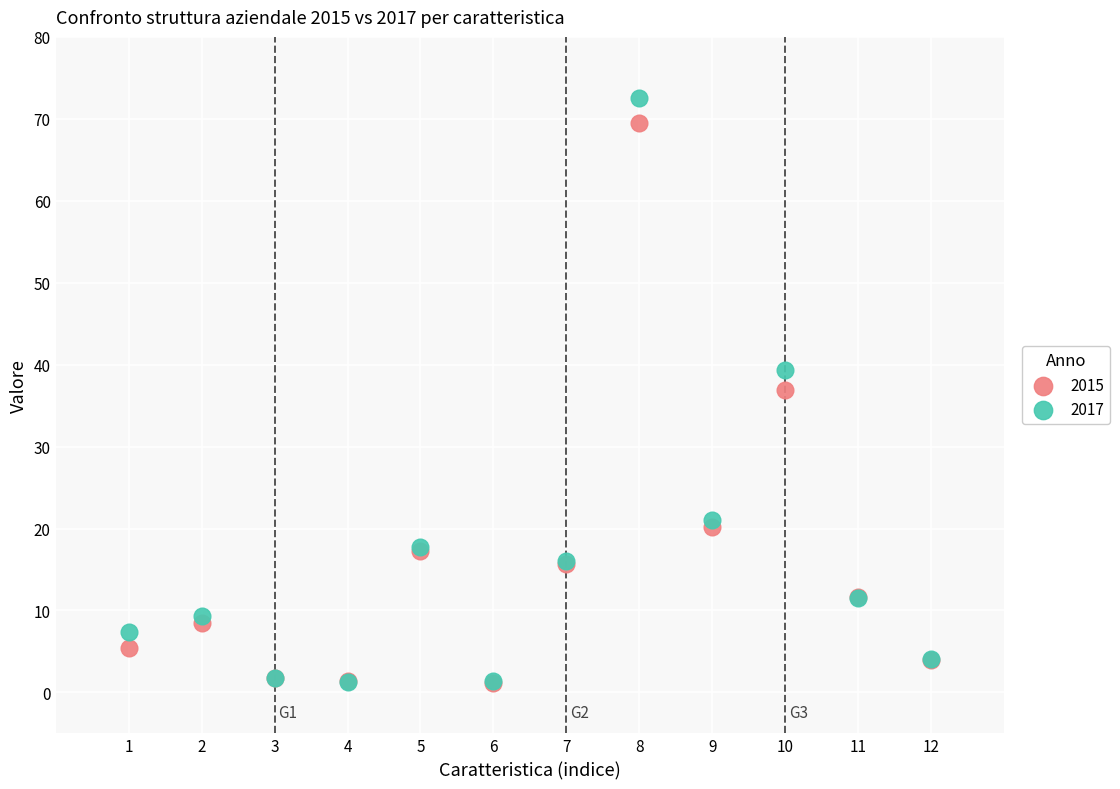

In the 2015 series, what Y value is closest to 35?

36.9